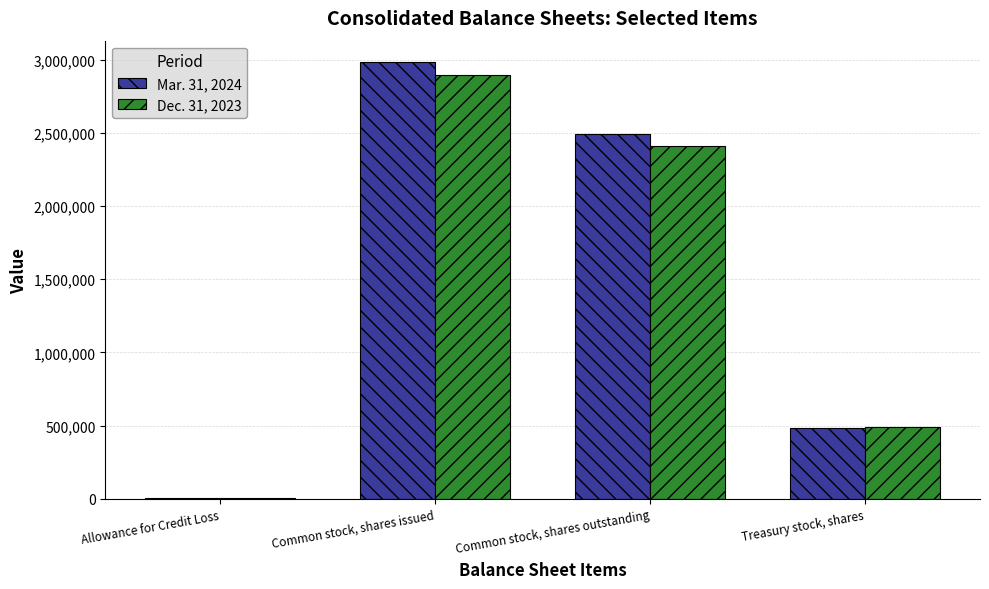

Which series changed the most between Common stock, shares issued and Treasury stock, shares?

Mar. 31, 2024